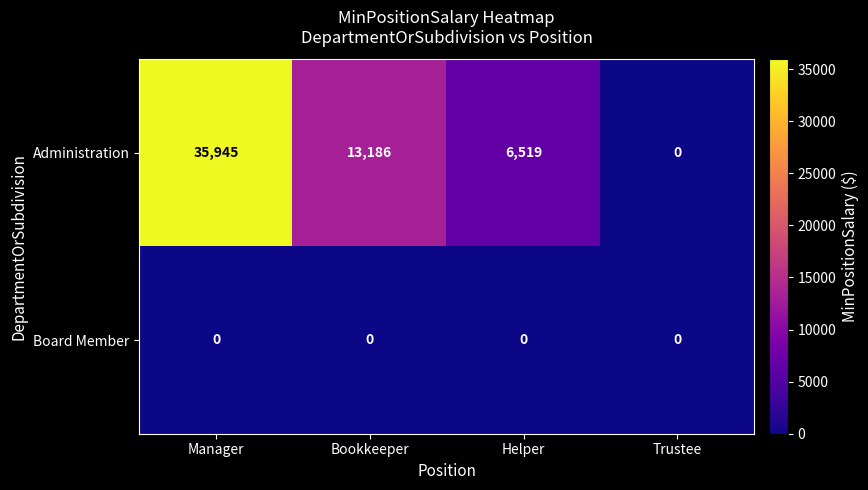

Count the number of data series in this chart.

2